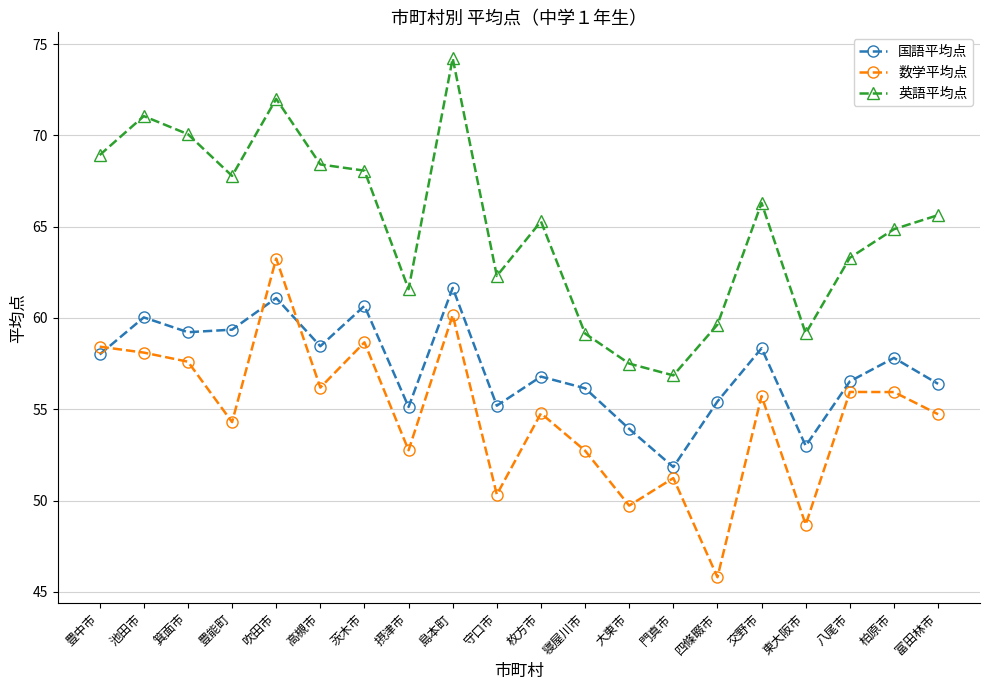

The 国語平均点 series shows 28.3 at 交野市. True or false?

False